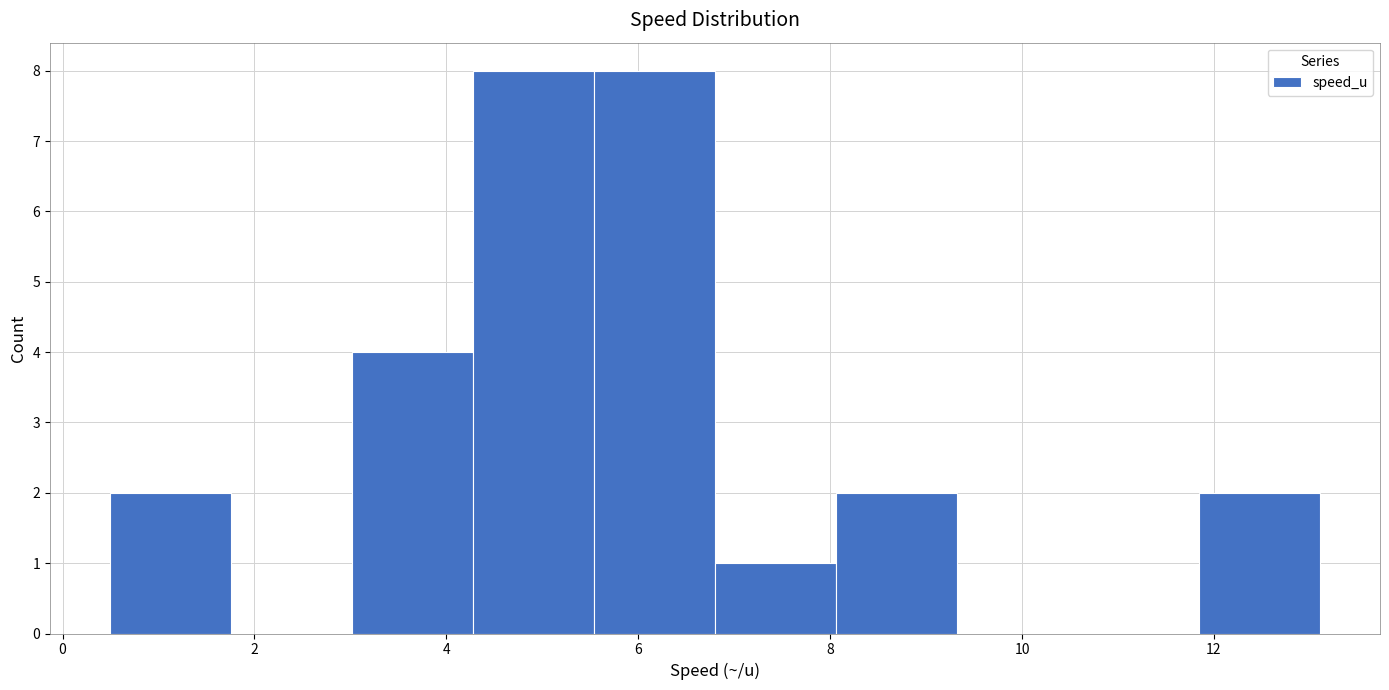

Reading left to right, transcribe this chart: for each bar, give the range it covers on the x-axis and its height. Neither the bar edges nor the heights are printed on the chart, so give them approximately, as read against the axes.

0.50 to 1.76: 2
1.76 to 3.02: 0
3.02 to 4.28: 4
4.28 to 5.54: 8
5.54 to 6.80: 8
6.80 to 8.06: 1
8.06 to 9.32: 2
9.32 to 10.58: 0
10.58 to 11.84: 0
11.84 to 13.10: 2